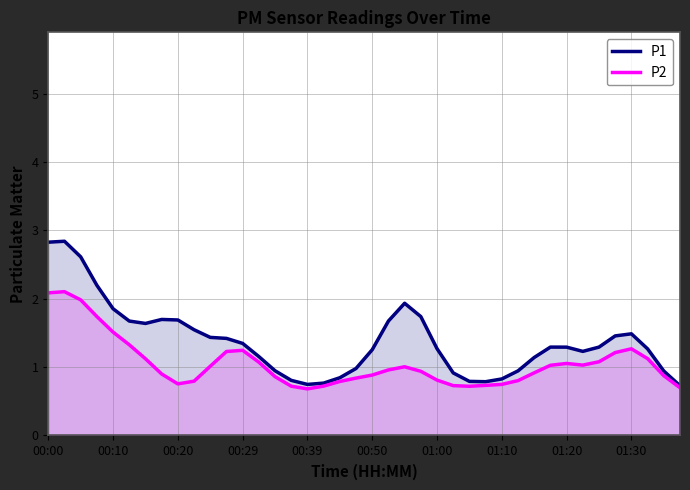

What is the maximum value shown in the chart?

2.8